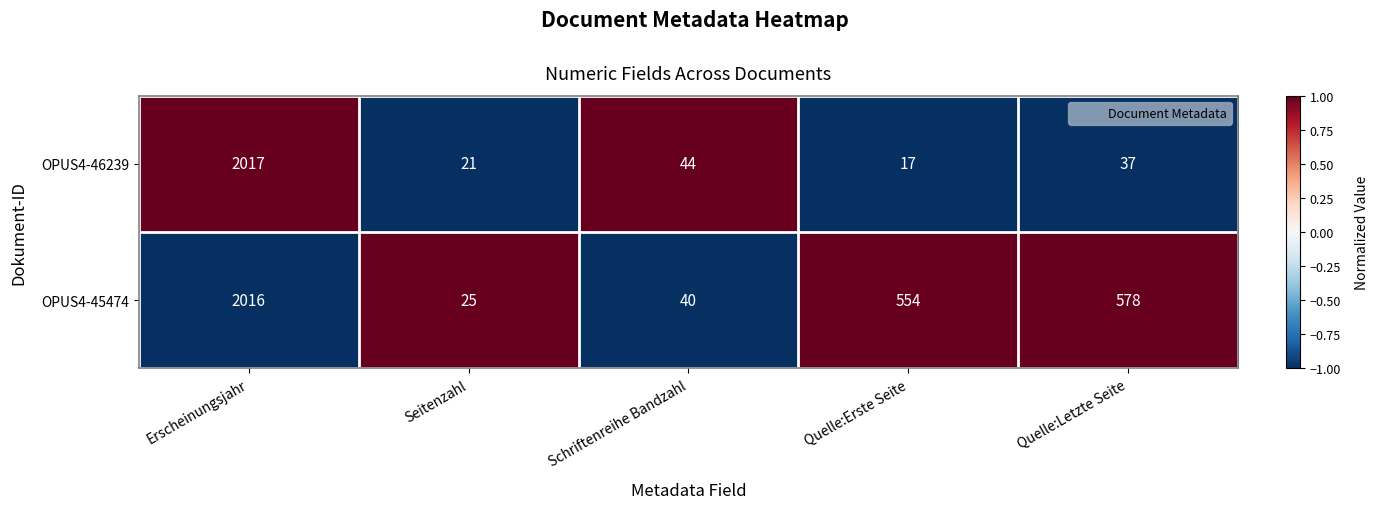

Reading left to right, extract all data points from this chart.

OPUS4-46239: 2017	21	44	17	37
OPUS4-45474: 2016	25	40	554	578